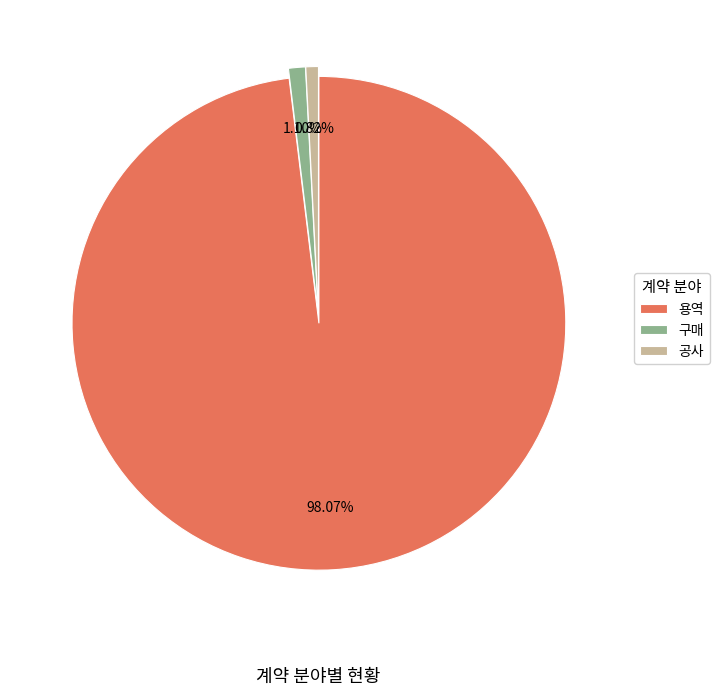

What is the largest slice in the pie chart?

용역